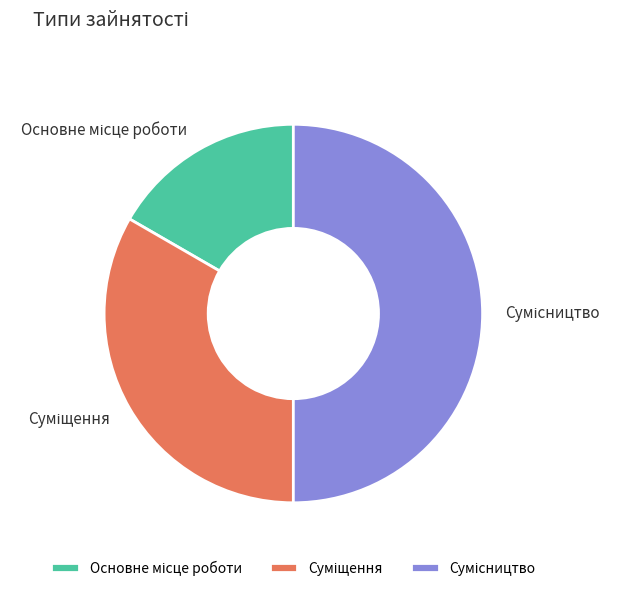

How many slices are in this pie chart?

3